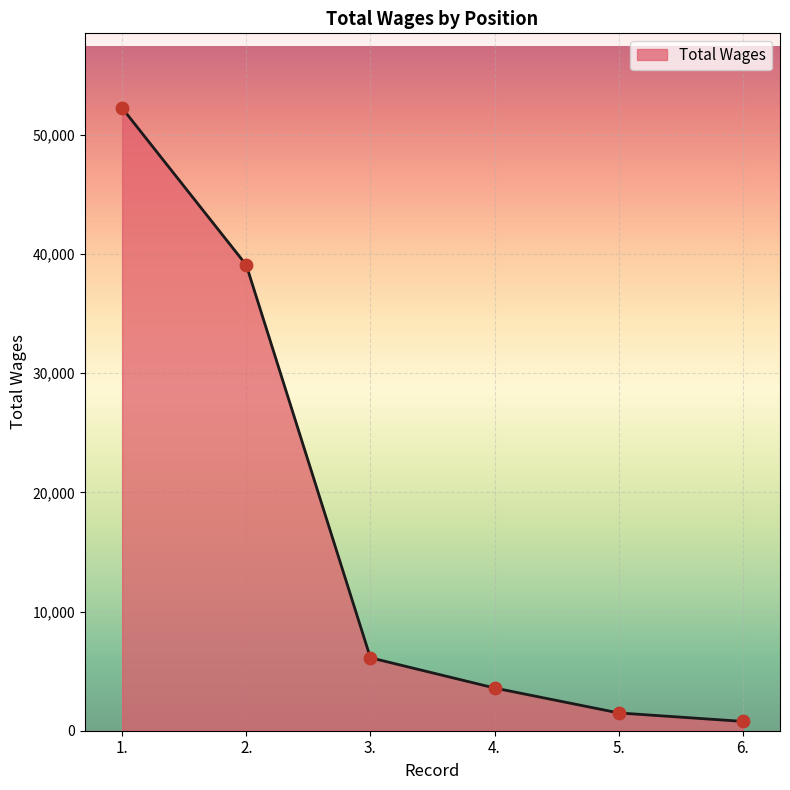

Between 3. and 6., which is larger?

3.